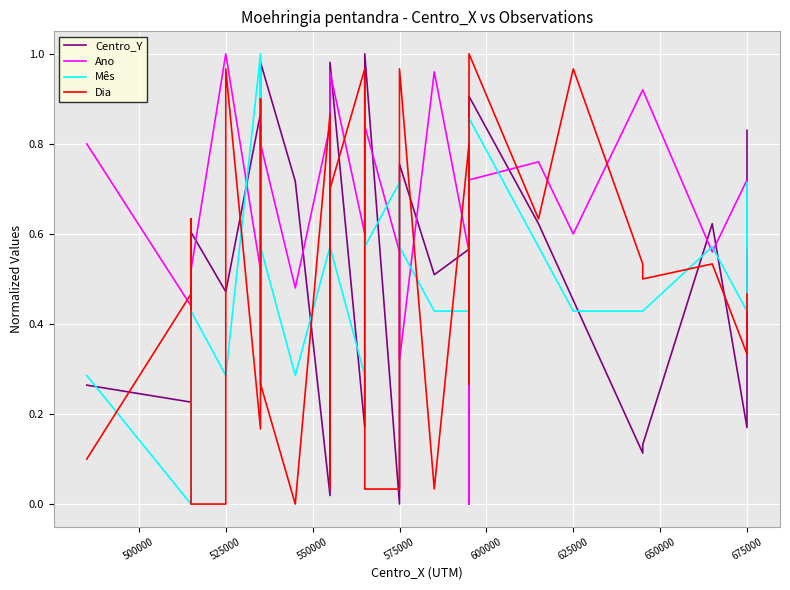

At how many categories does at least one series exceed 0?

40